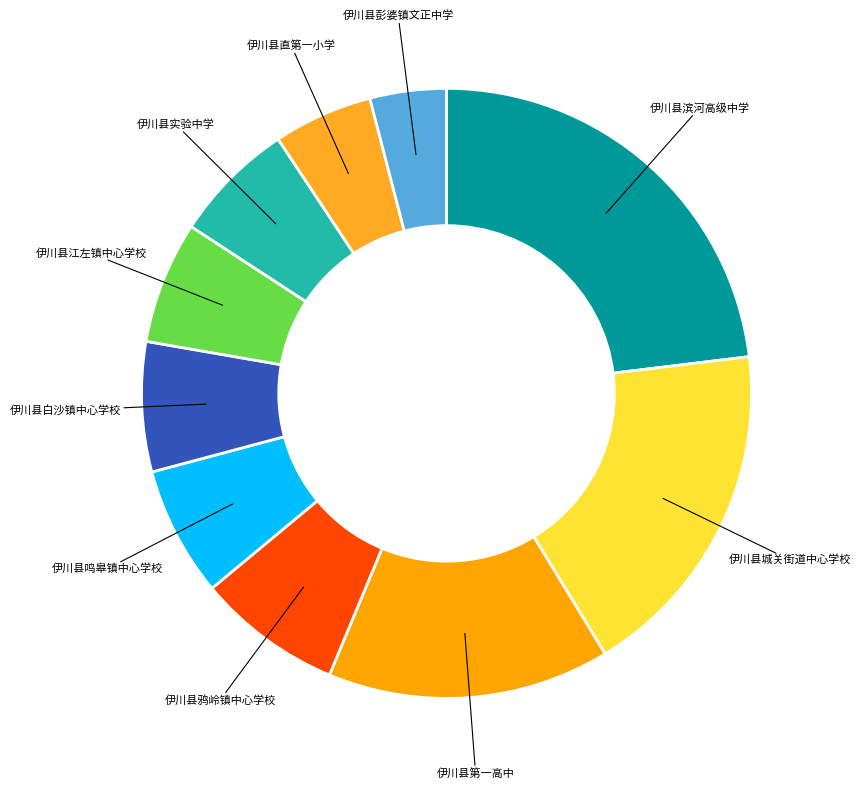

Count the number of slices in the pie.

10